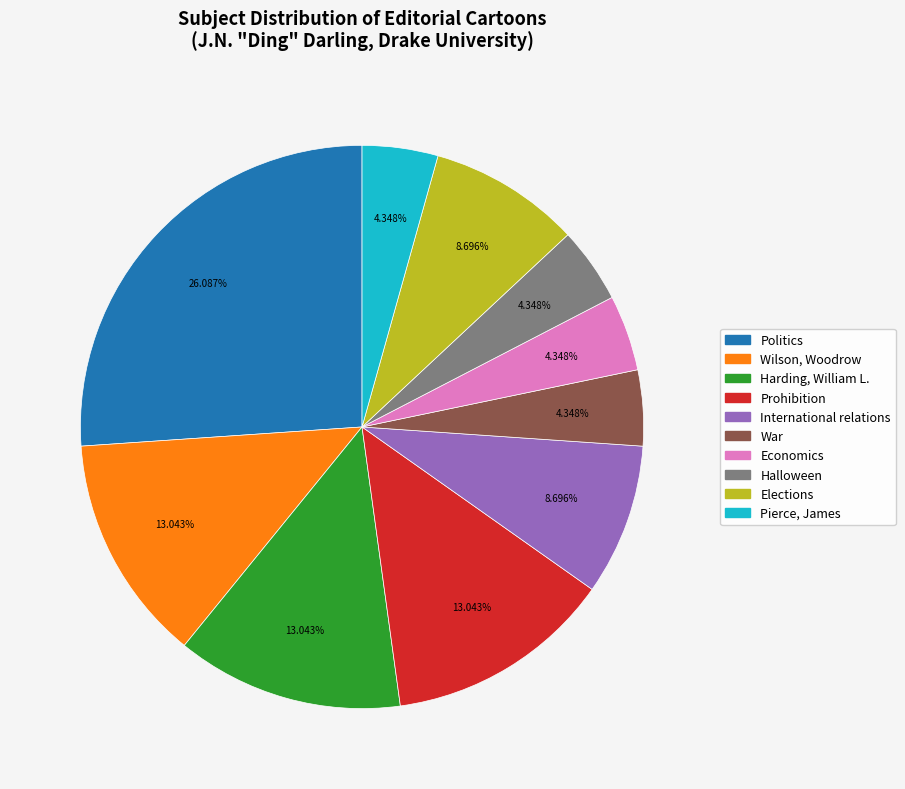

Does any single category account for the majority?

No